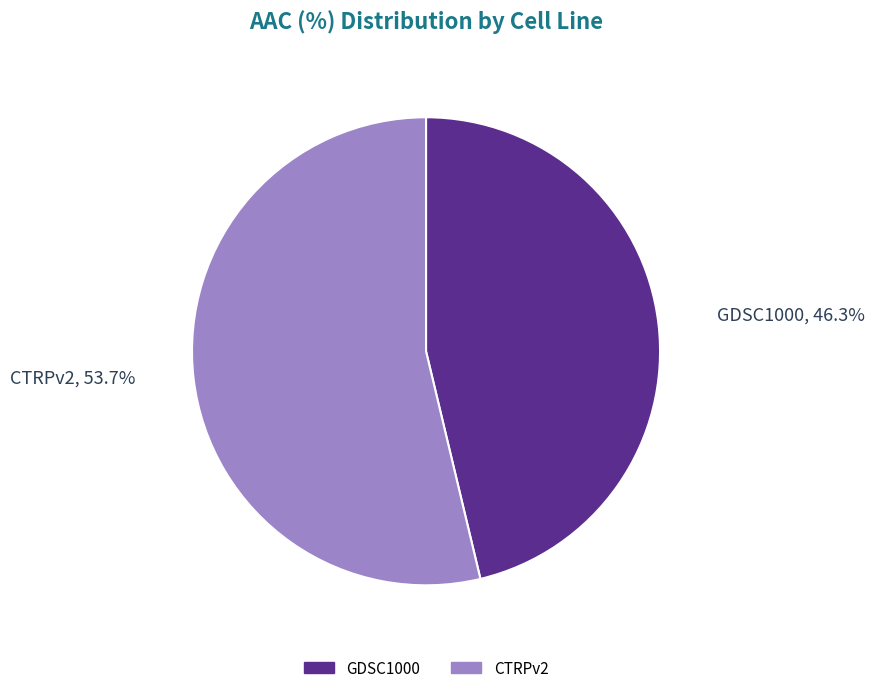

Which has a higher value, CTRPv2 or GDSC1000?

CTRPv2